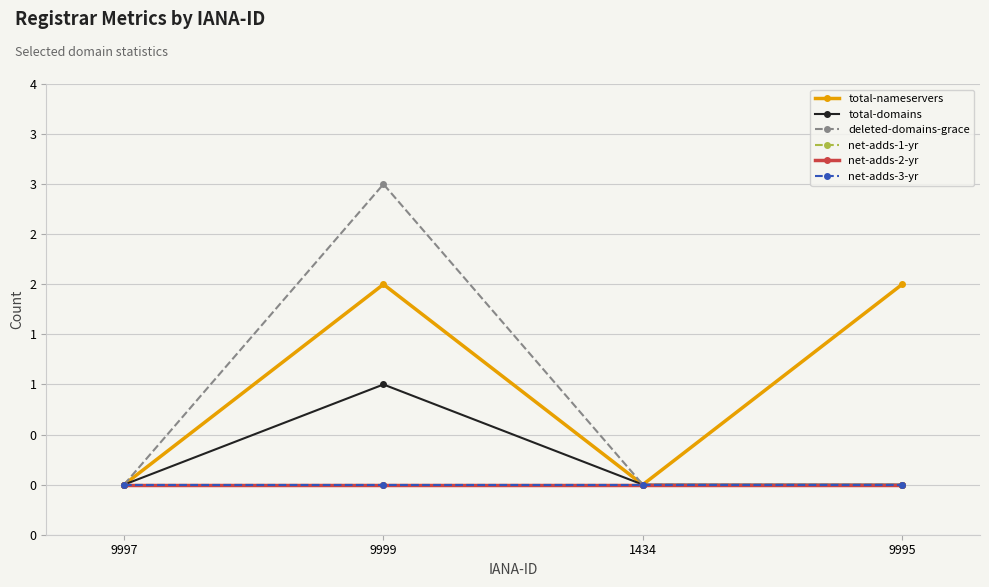

True or false: net-adds-2-yr has more than 2 points higher than both neighbors.

False